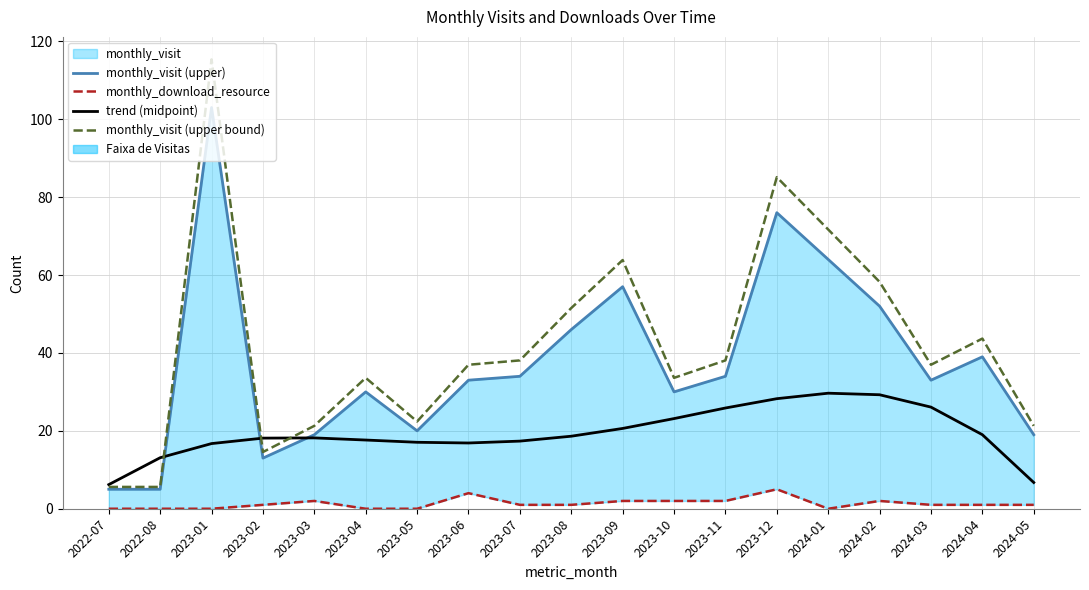

Reading right to left, list all the values displayed in this chart.

monthly_visit (upper): 19.0	39.0	33.0	52.0	64.0	76.0	34.0	30.0	57.0	46.0	34.0	33.0	20.0	30.0	19.0	13.0	103.0	5.0	5.0
monthly_download_resource: 1.0	1.0	1.0	2.0	0.0	5.0	2.0	2.0	2.0	1.0	1.0	4.0	0.0	0.0	2.0	1.0	0.0	0.0	0.0
trend (midpoint): 6.7	19.0	26.1	29.3	29.7	28.3	25.9	23.1	20.6	18.6	17.4	16.9	17.1	17.6	18.2	18.1	16.7	13.1	6.2
monthly_visit (upper bound): 21.3	43.7	37.0	58.2	71.7	85.1	38.1	33.6	63.8	51.5	38.1	37.0	22.4	33.6	21.3	14.6	115.4	5.6	5.6